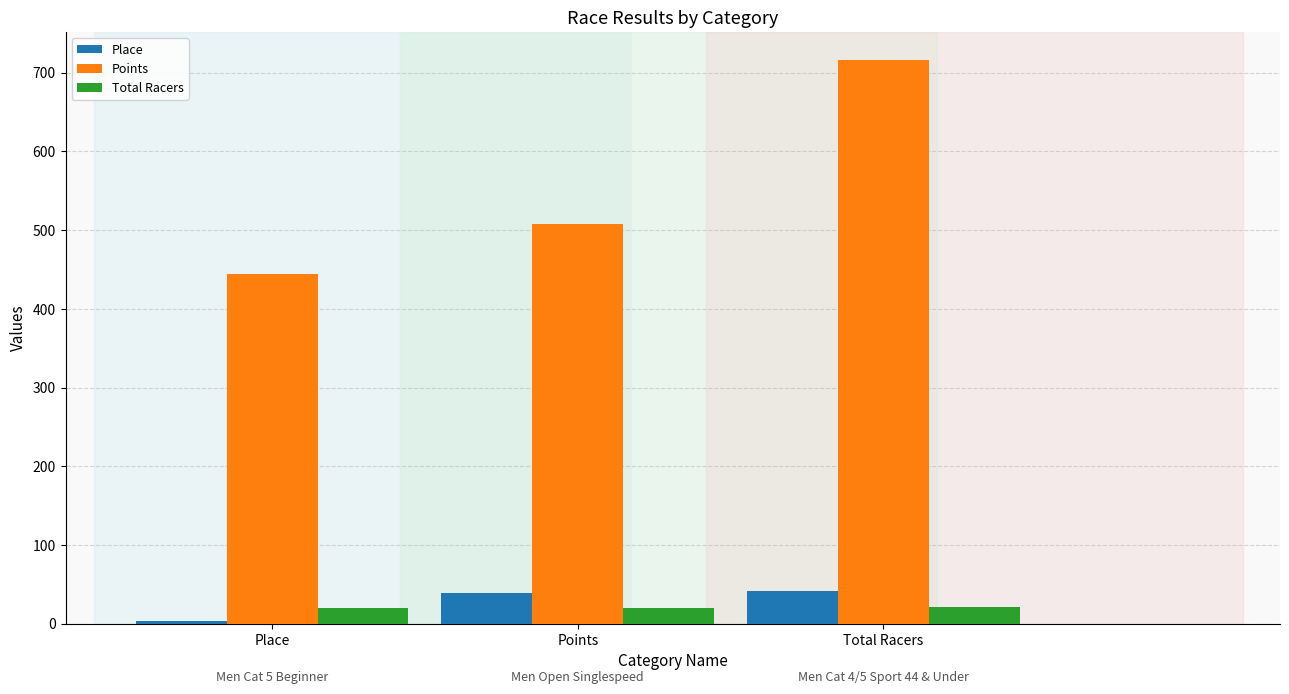

The value of Points at Place is 443.7. True or false?

True